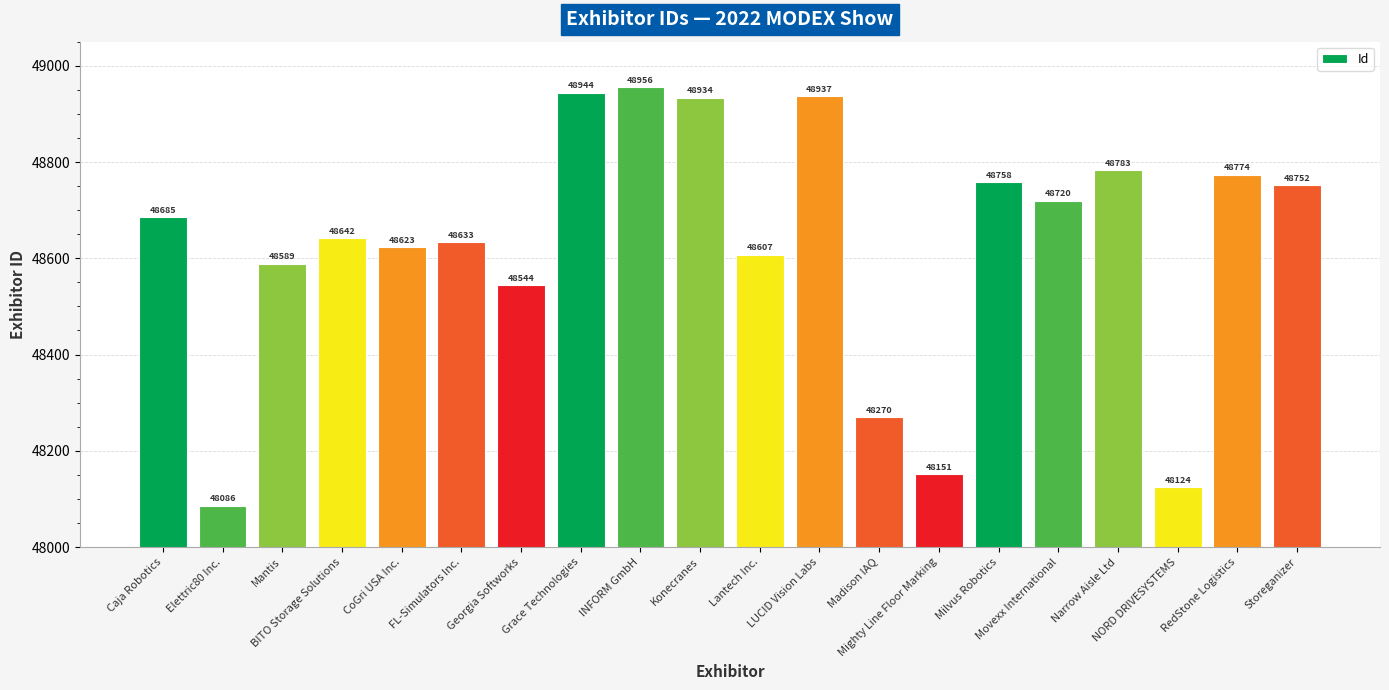

Between Madison IAQ and BITO Storage Solutions, which is larger?

BITO Storage Solutions